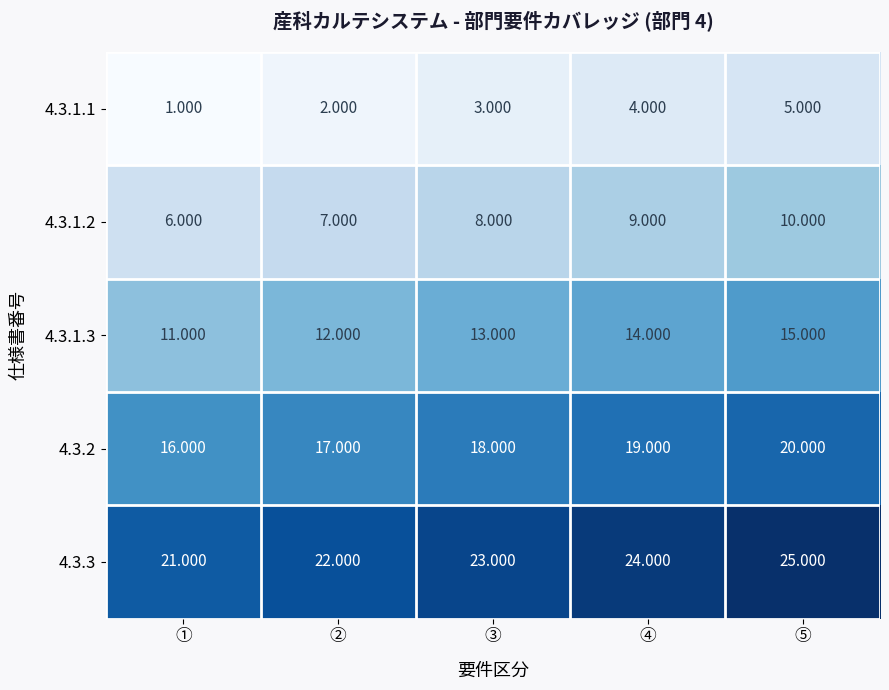

Rank the categories by 4.3.1.2 value from highest to lowest.

⑤, ④, ③, ②, ①